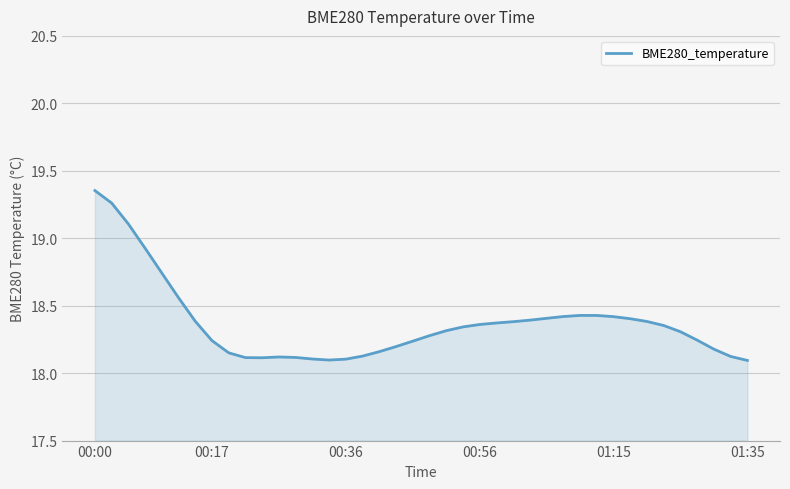

How many categories are shown in the chart?

40